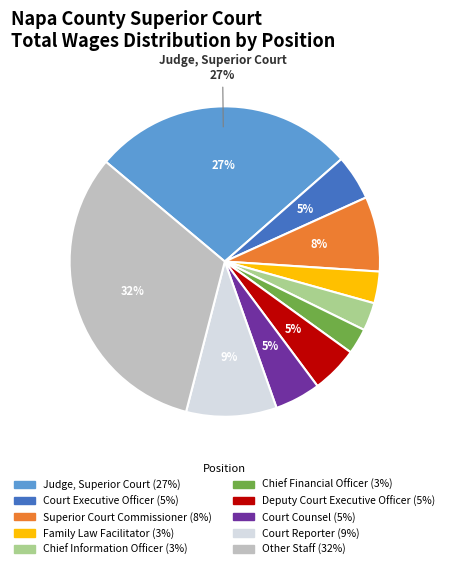

True or false: Chief Information Officer accounts for 3% of the total.

True